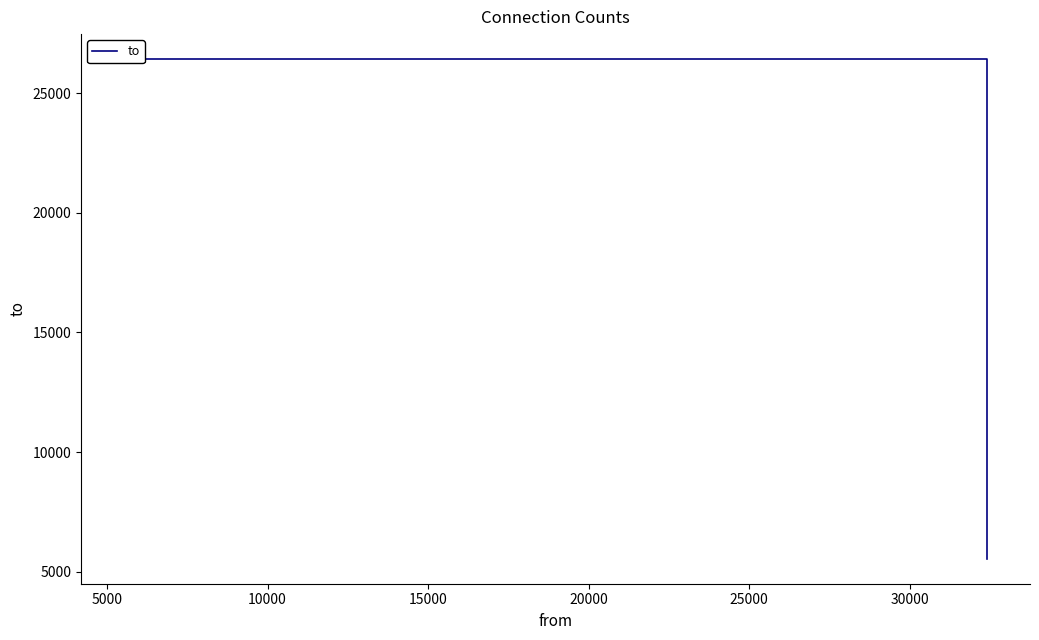

How many data points are less than 26433?

1